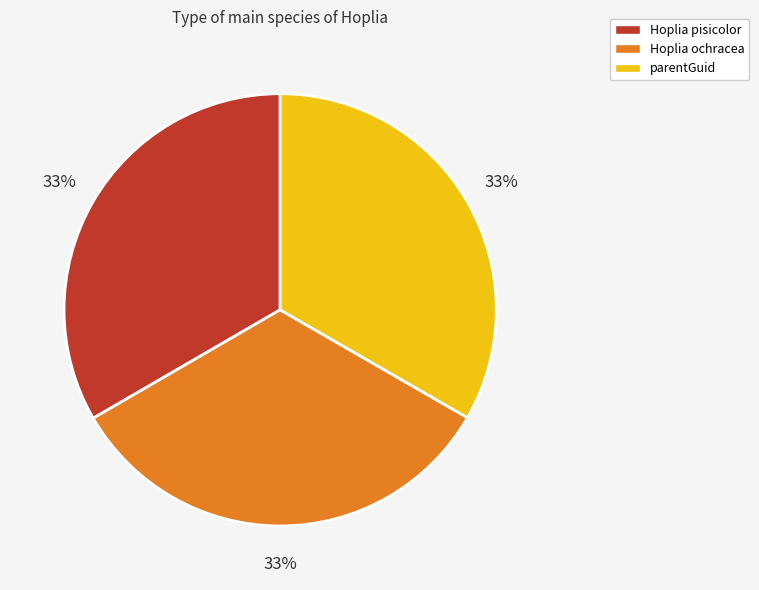

How many slices are in this pie chart?

3